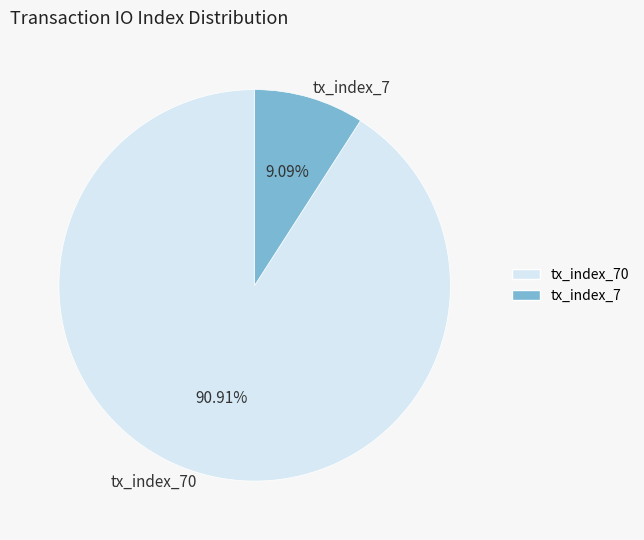

Which category has the biggest portion of the pie?

tx_index_70